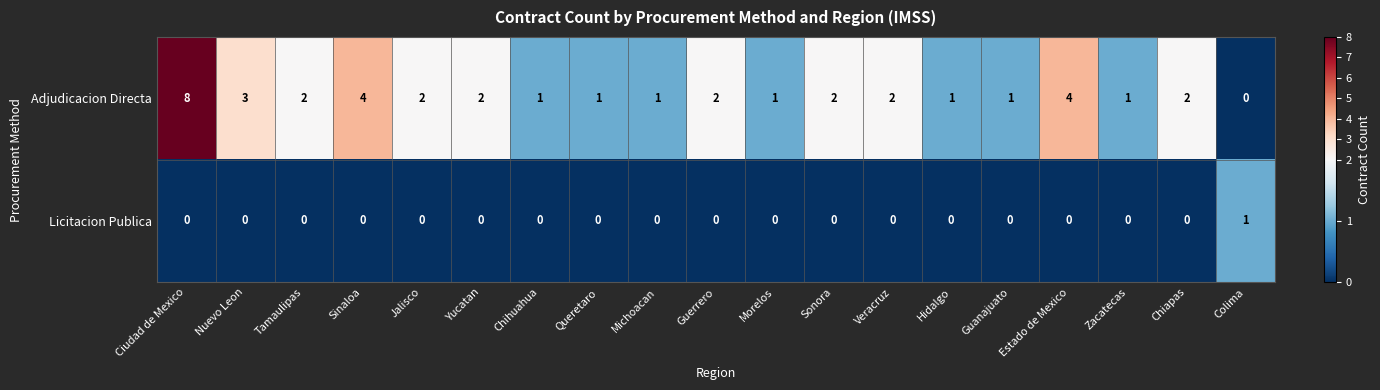

What is the greatest value displayed?

8